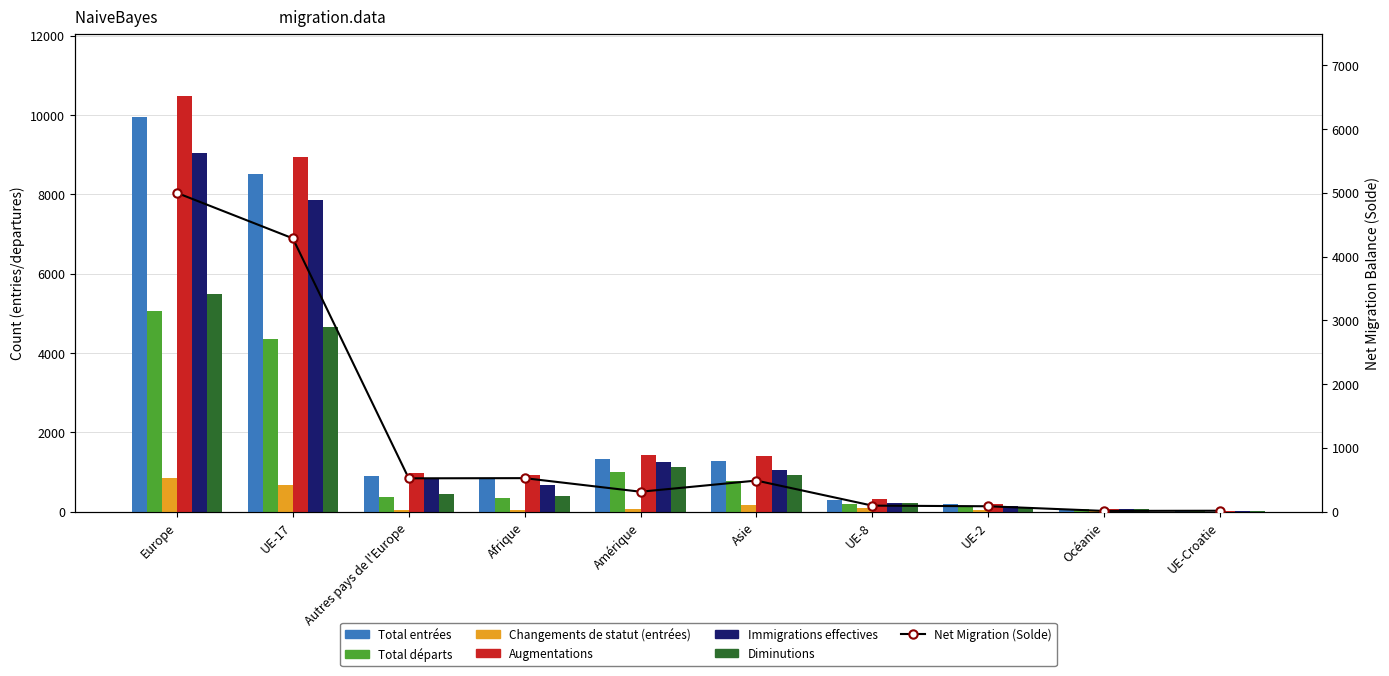

Is it true that Total départs equals 578 at Afrique?

False